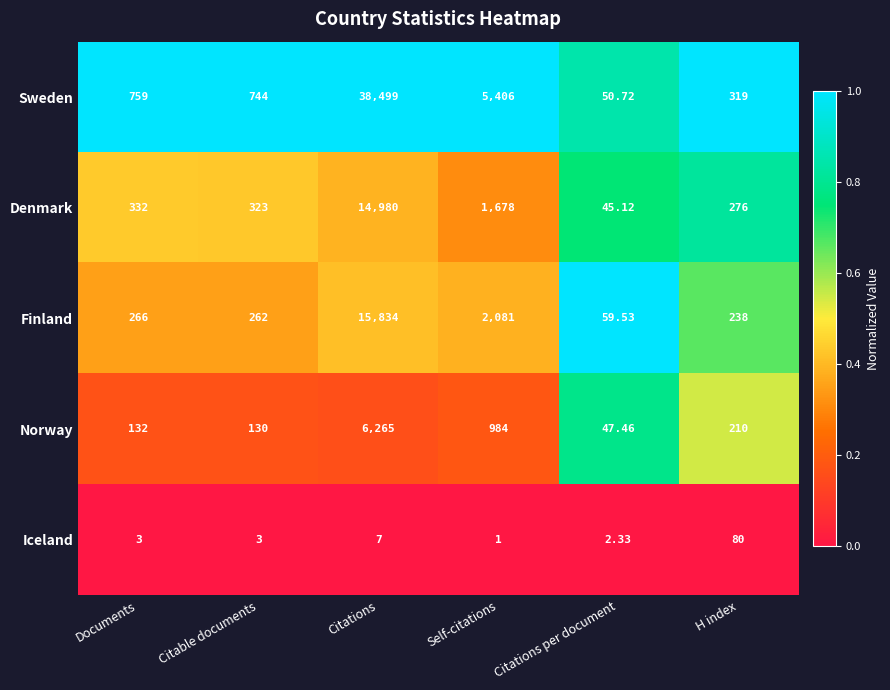

What is the maximum value shown in the chart?

38499.0